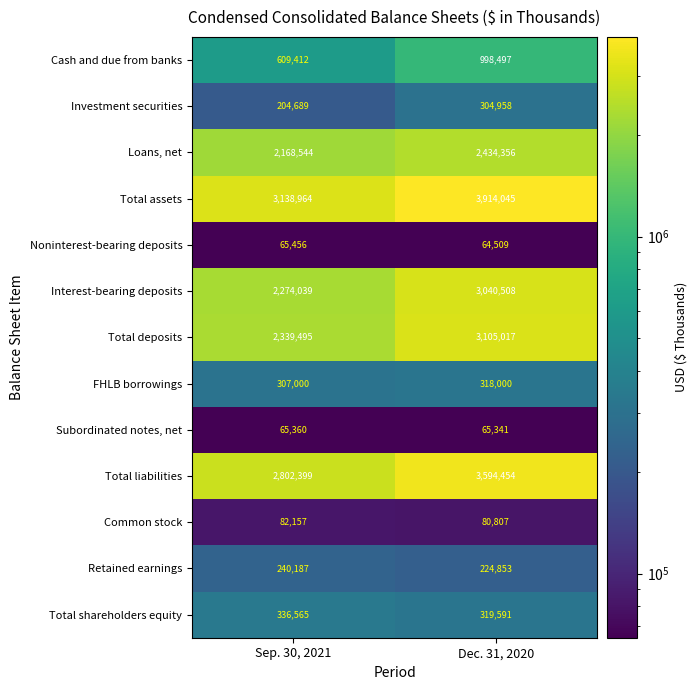

What is the total value across all series at Sep. 30, 2021?

14634267